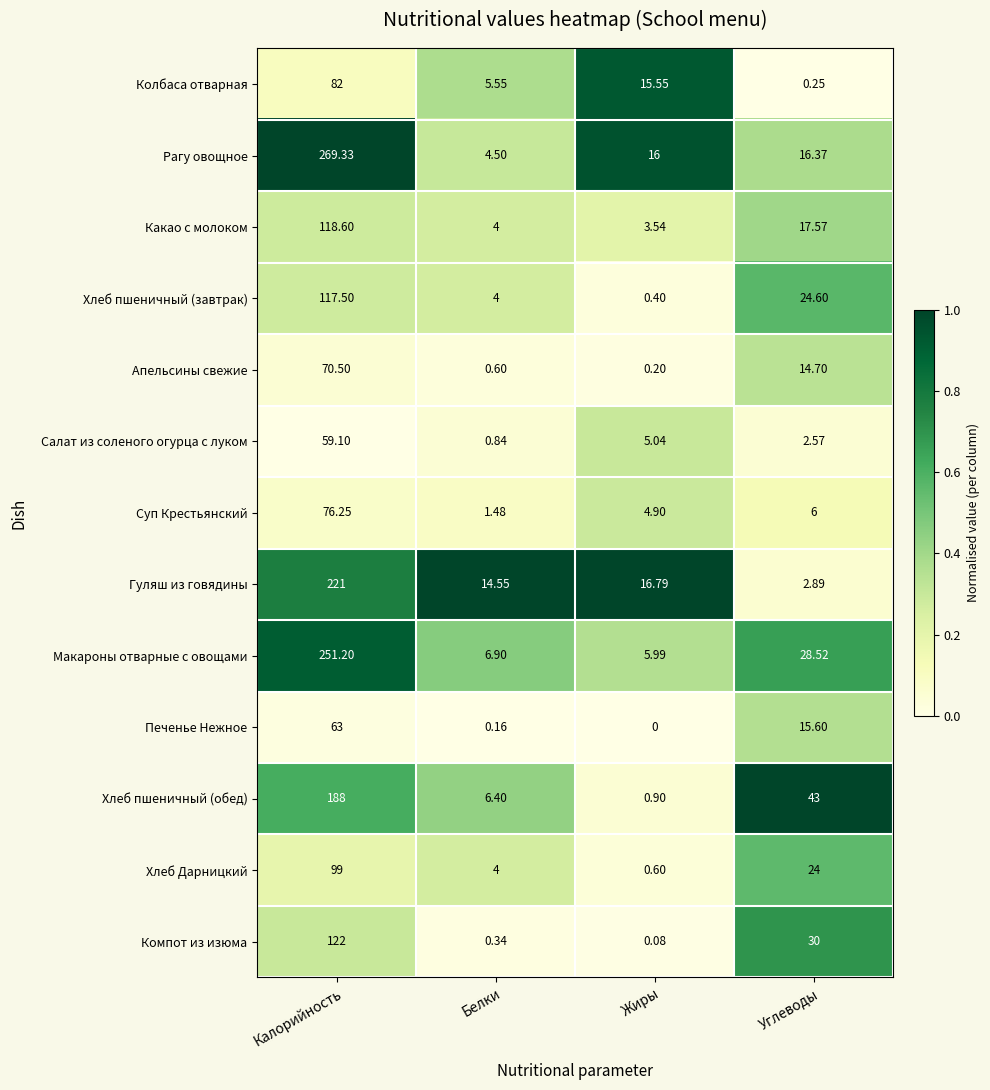

What is the total value across all series at Калорийность?

1737.5